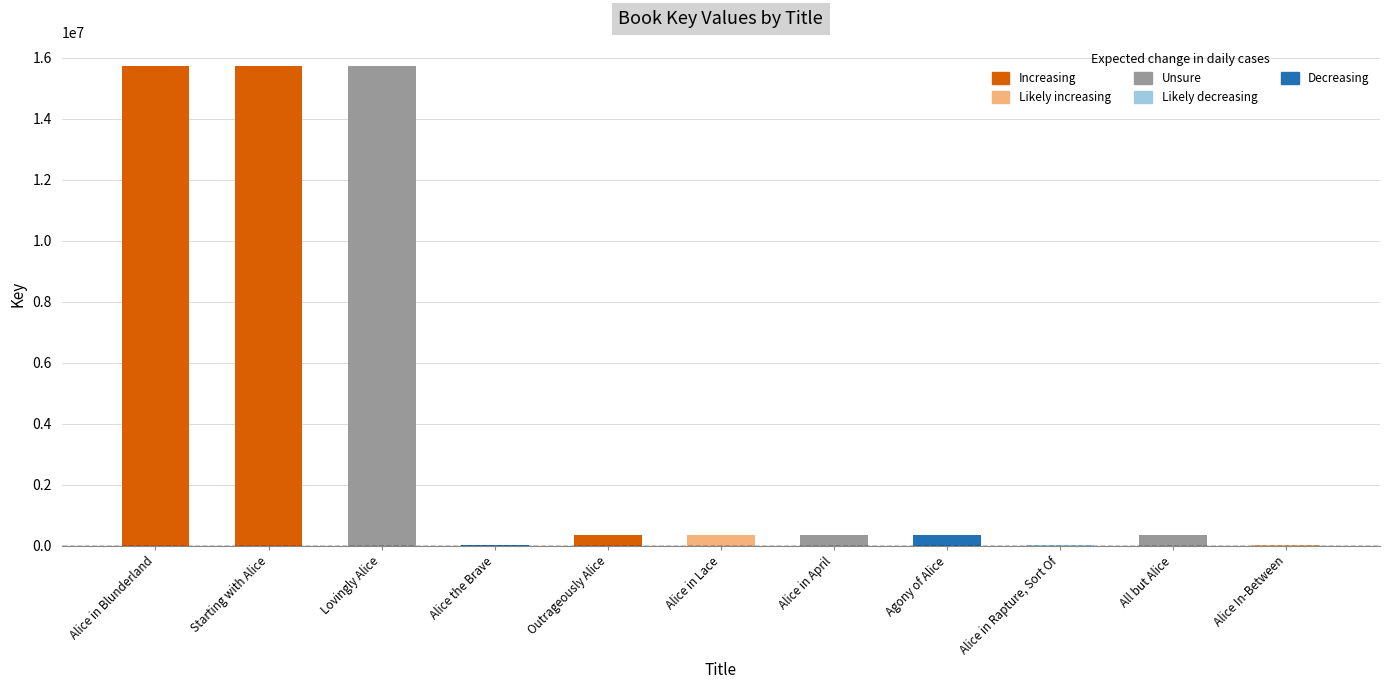

Read the value at Alice in Rapture, Sort Of, to the nearest 100.

5800